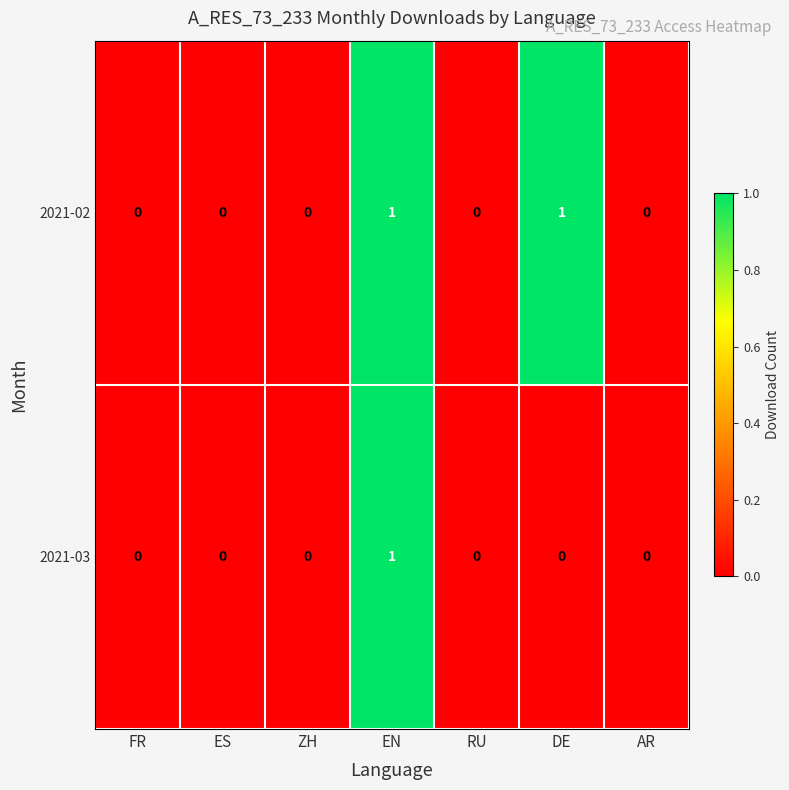

Count the number of categories in the chart.

7